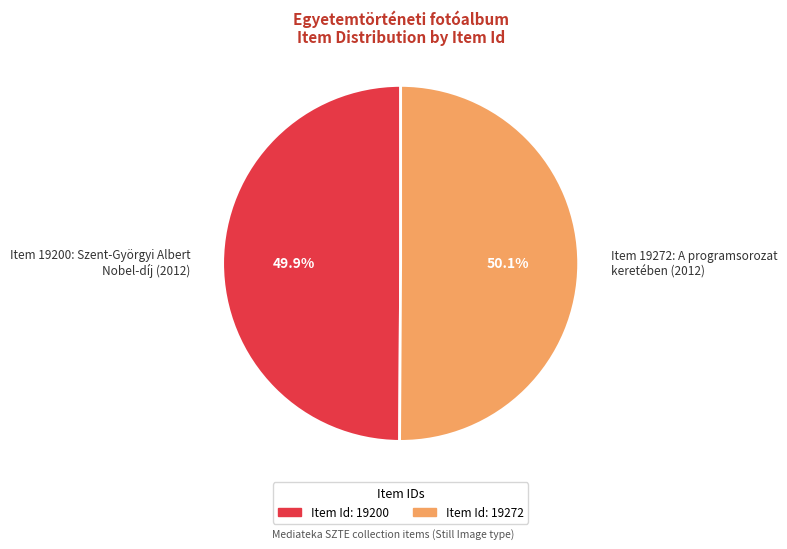

Is the sum of Item 19200: Szent-Györgyi Albert Nobel-díj (2012) and Item 19272: A programsorozat keretében (2012) greater than half?

Yes